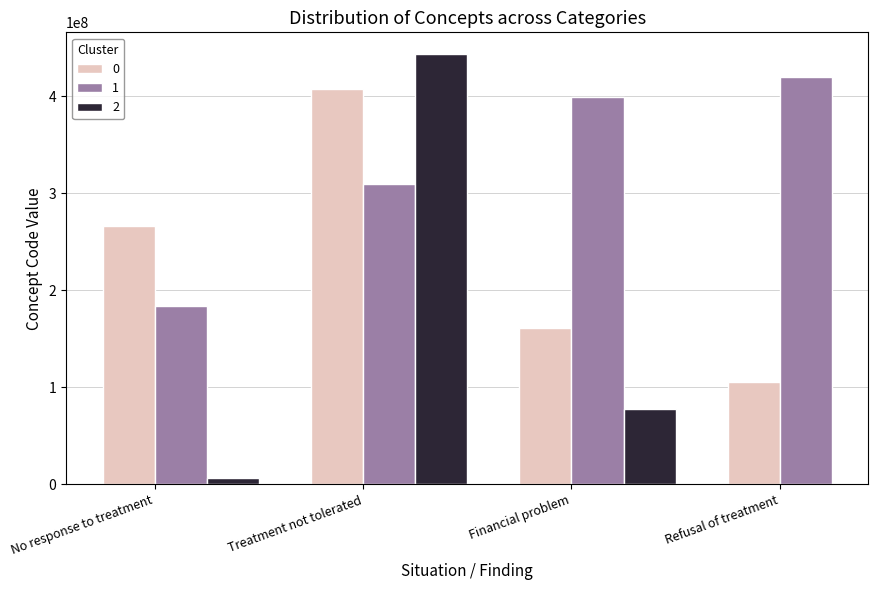

What is the sum of all values?

2781723063